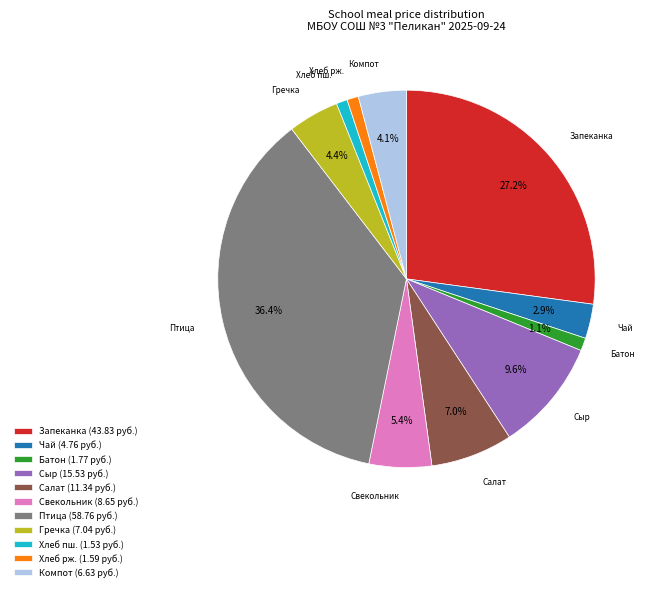

Is there a majority slice in this chart?

No